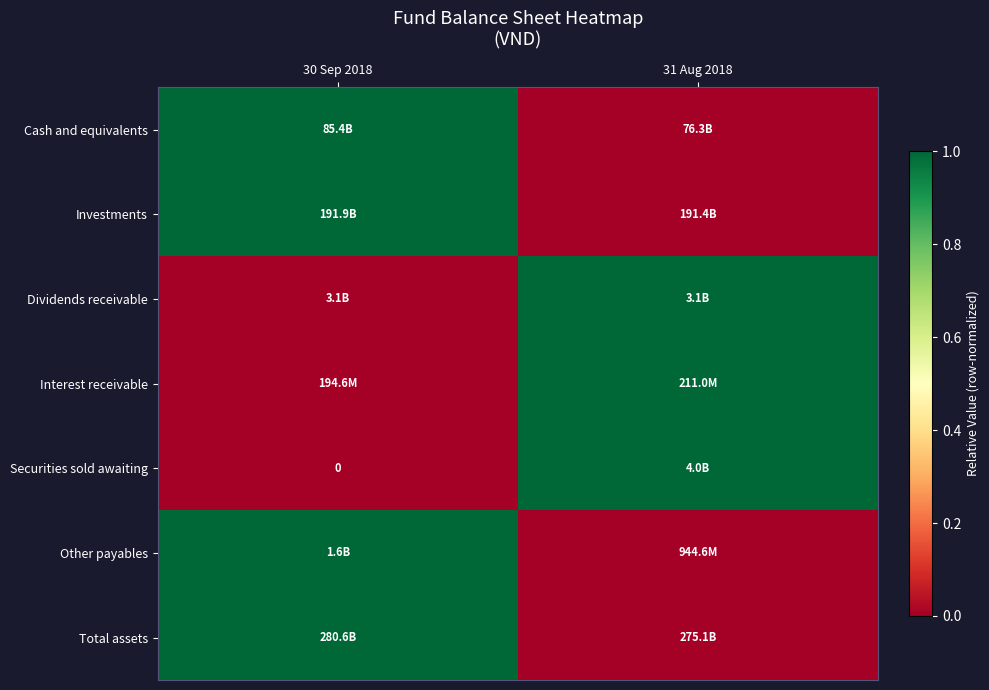

Which category has the highest value in the Investments series?

30 Sep 2018